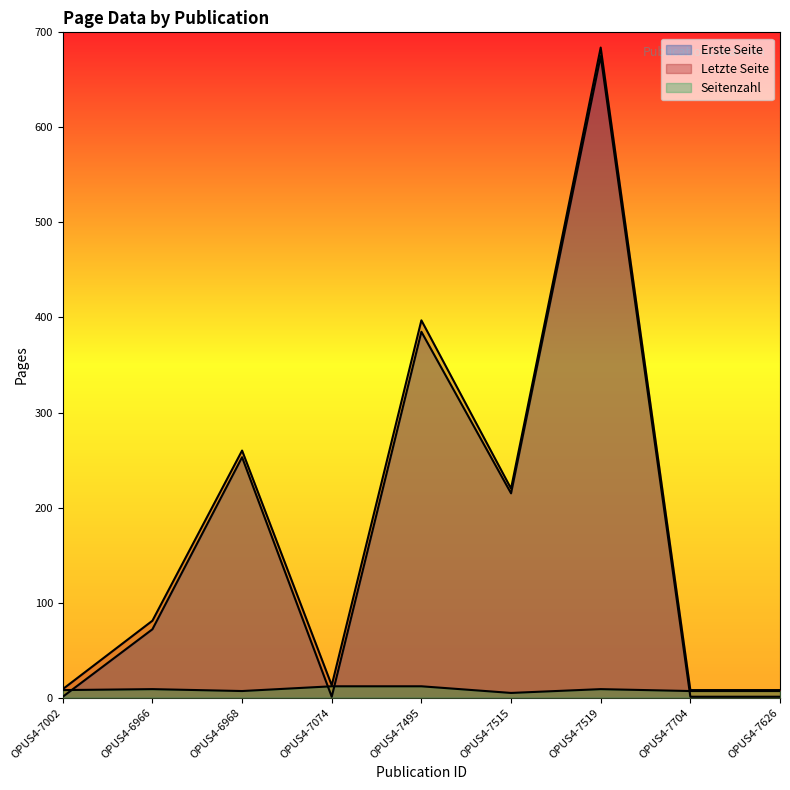

Reading right to left, what are all the values shown in this chart?

Erste Seite: OPUS4-7626=1	OPUS4-7704=1	OPUS4-7519=675	OPUS4-7515=215	OPUS4-7495=385	OPUS4-7074=1	OPUS4-6968=253	OPUS4-6966=72	OPUS4-7002=1
Letzte Seite: OPUS4-7626=8	OPUS4-7704=8	OPUS4-7519=684	OPUS4-7515=220	OPUS4-7495=397	OPUS4-7074=13	OPUS4-6968=260	OPUS4-6966=81	OPUS4-7002=9
Seitenzahl: OPUS4-7626=7	OPUS4-7704=7	OPUS4-7519=9	OPUS4-7515=5	OPUS4-7495=12	OPUS4-7074=12	OPUS4-6968=7	OPUS4-6966=9	OPUS4-7002=8